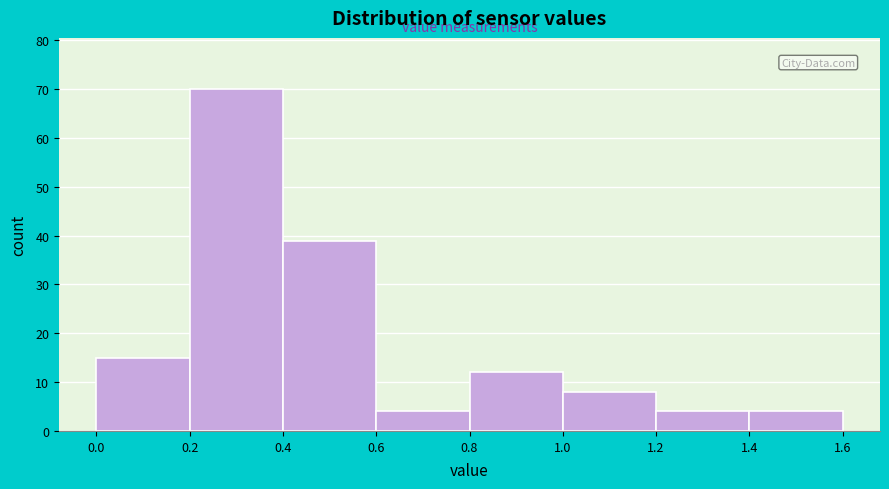

Over which range of the x-axis is the bar tallest?

0.2 to 0.4